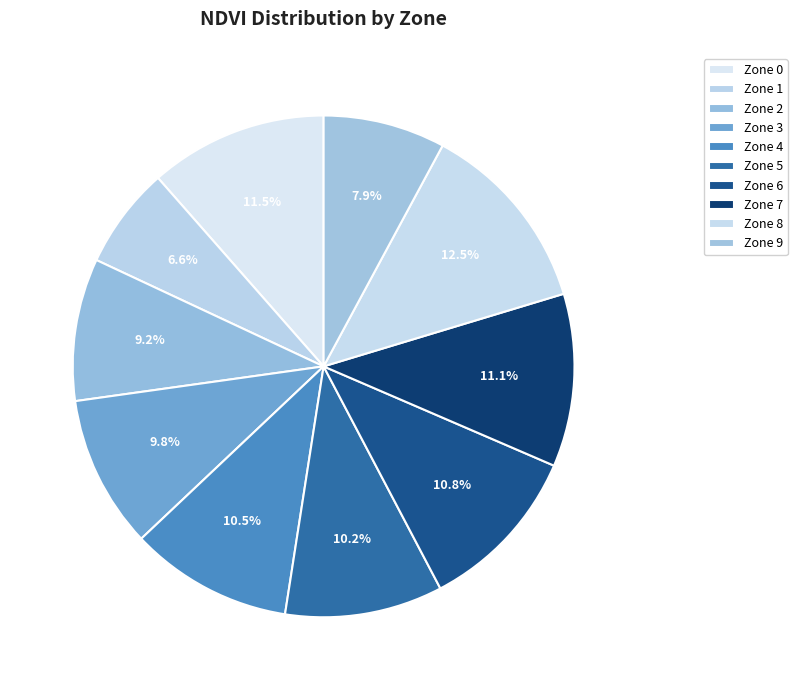

To the nearest percent, what is the difference between the largest and smallest slice percentages?

6%